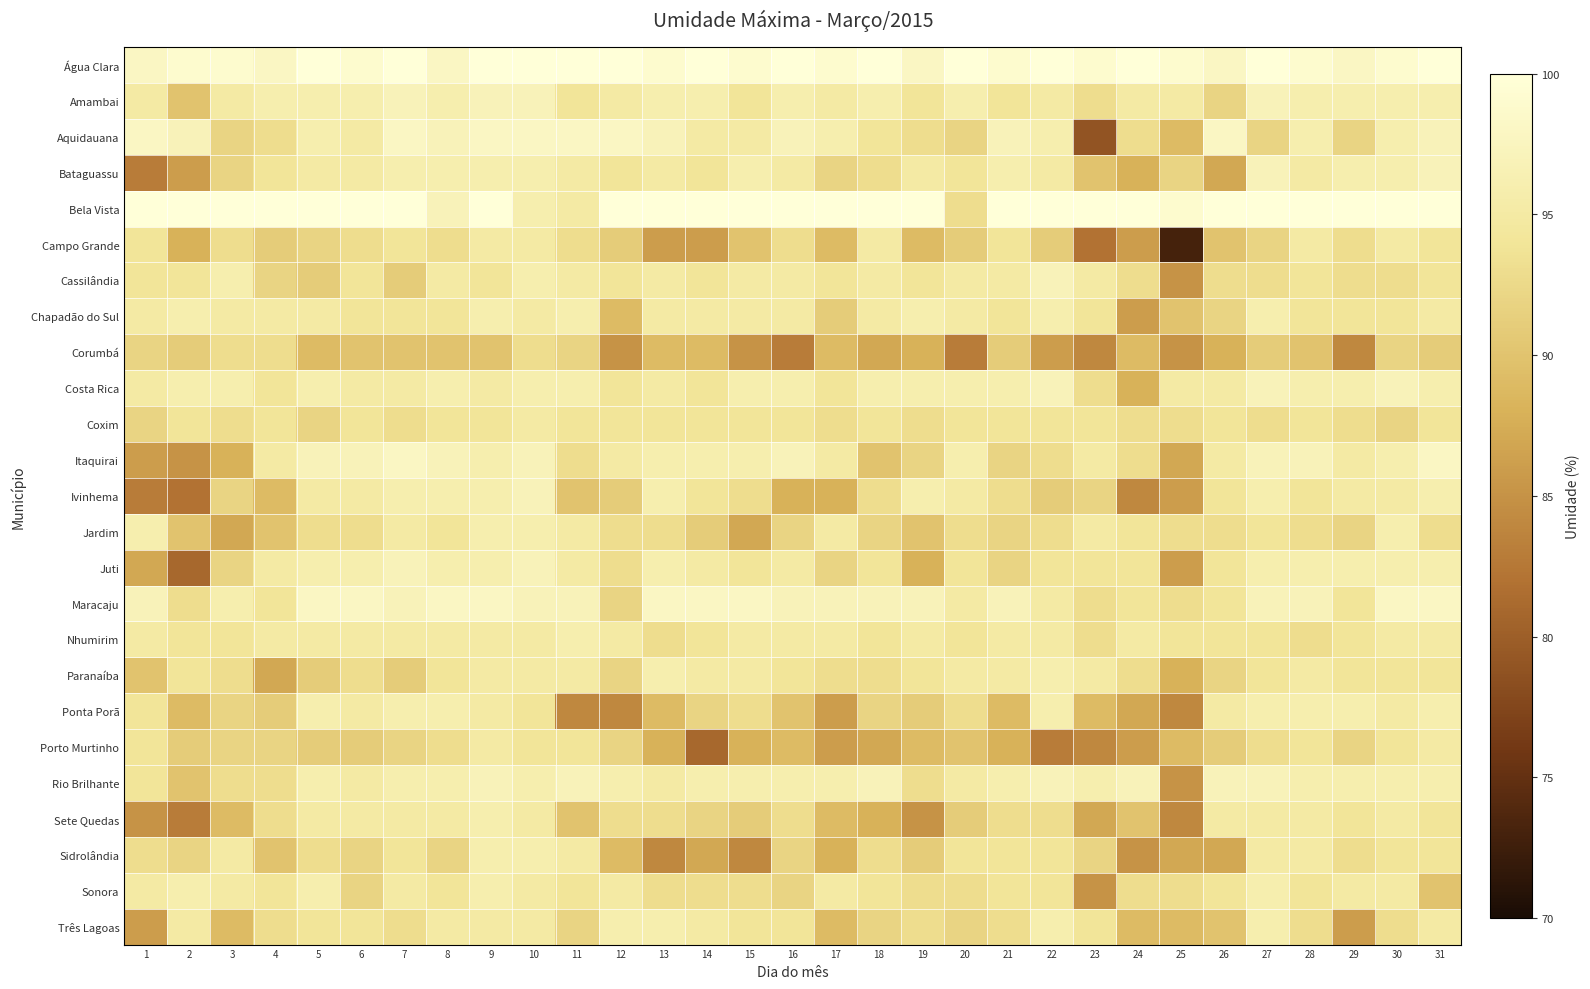

Count the number of categories in the chart.

31